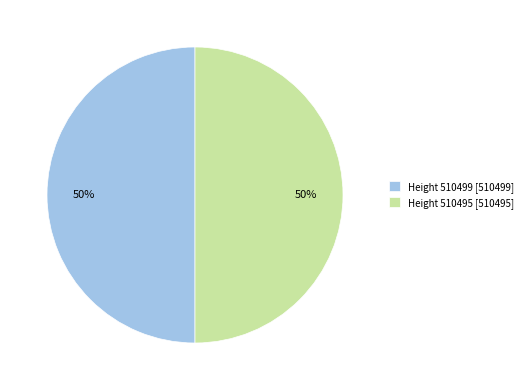

What percentage is the Height 510499 [510499] slice, to the nearest percent?

50%